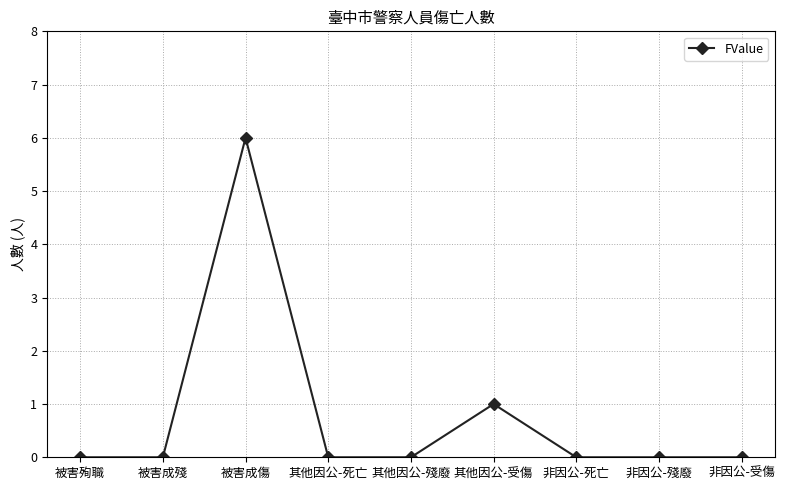

The value at 被害成傷 is 10. True or false?

False